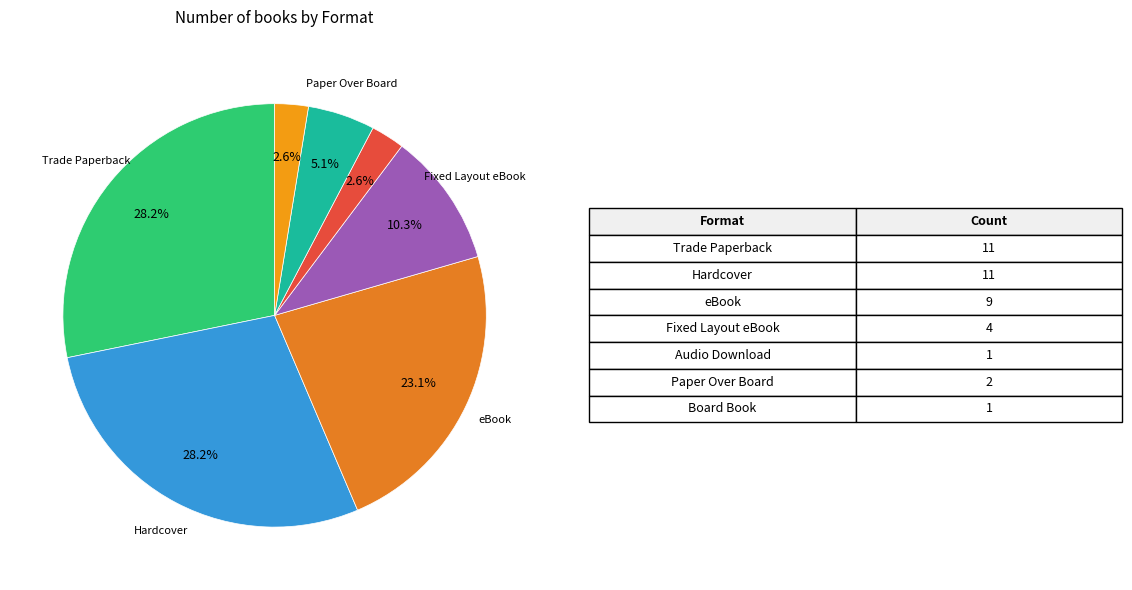

Which slice is the largest?

Trade Paperback